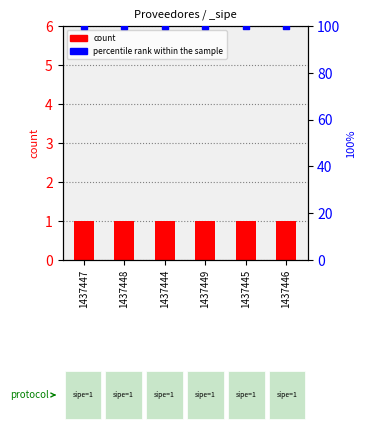

Which series has the largest Y range (max minus min)?

count